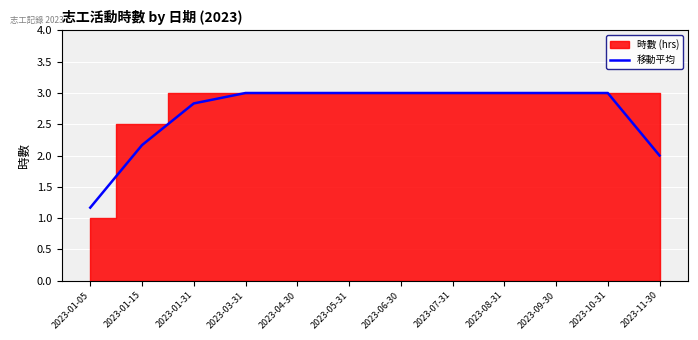

Reading left to right, what are all the values shown in this chart?

1.2	2.2	2.8	3.0	3.0	3.0	3.0	3.0	3.0	3.0	3.0	2.0